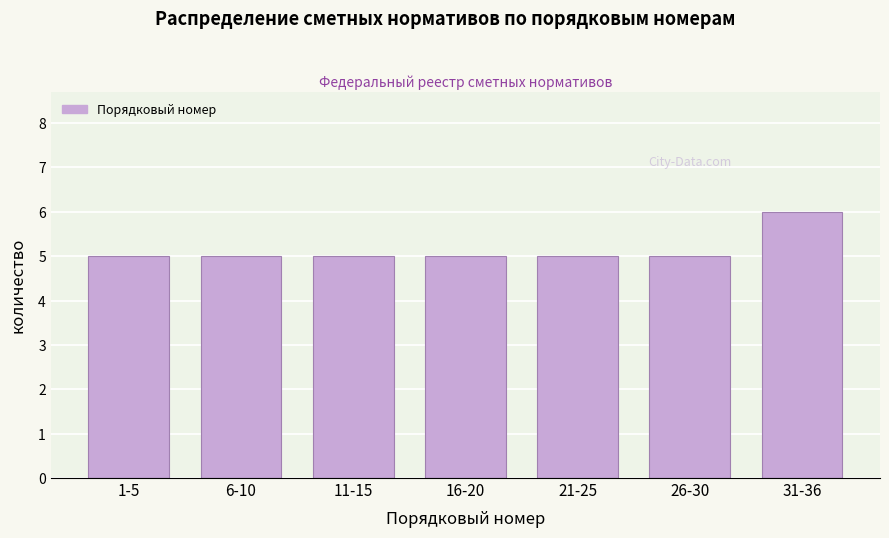

Reading left to right, list all the values displayed in this chart.

1-5=5	6-10=5	11-15=5	16-20=5	21-25=5	26-30=5	31-36=6